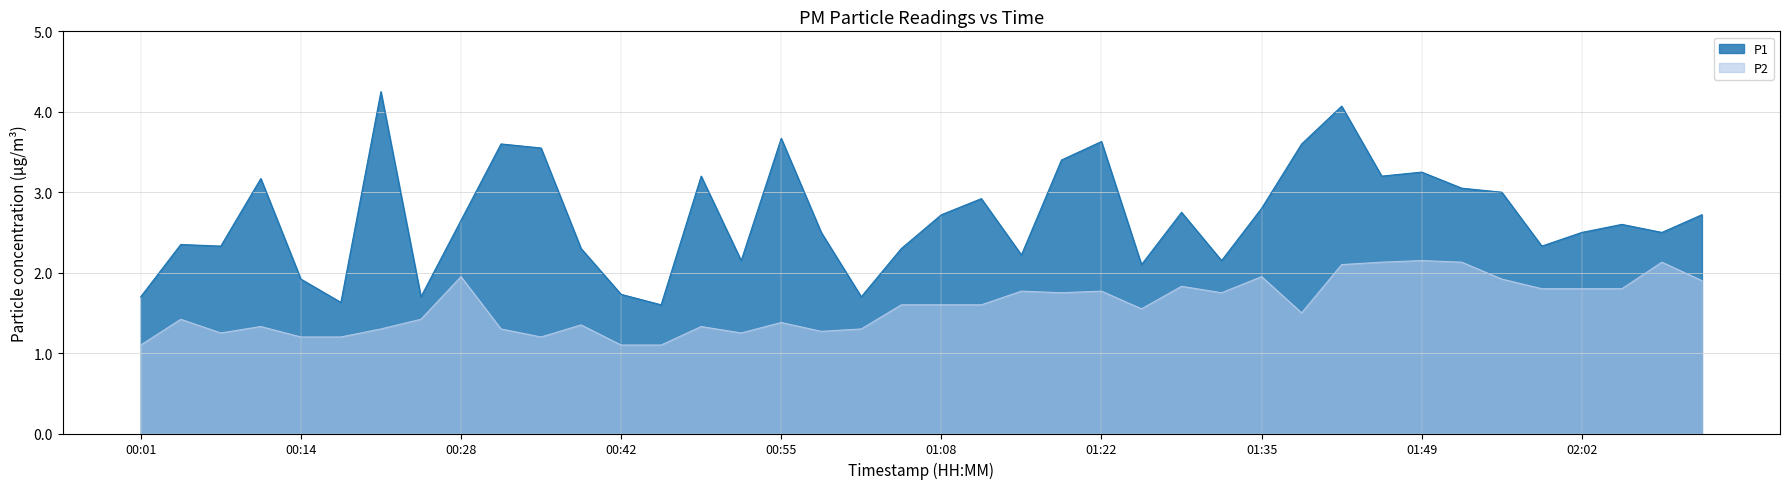

Which label corresponds to the smallest value in the chart?

00:01